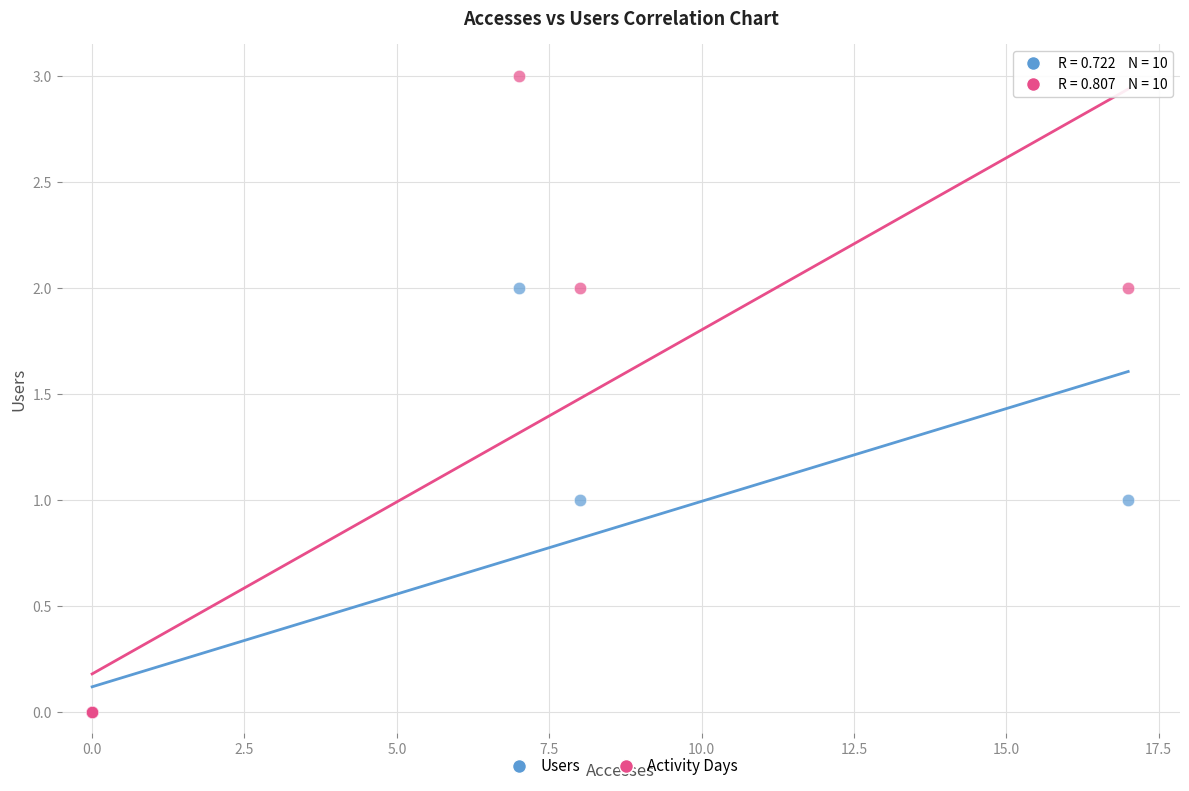

What are all the series names shown in the legend?

Users, Activity Days